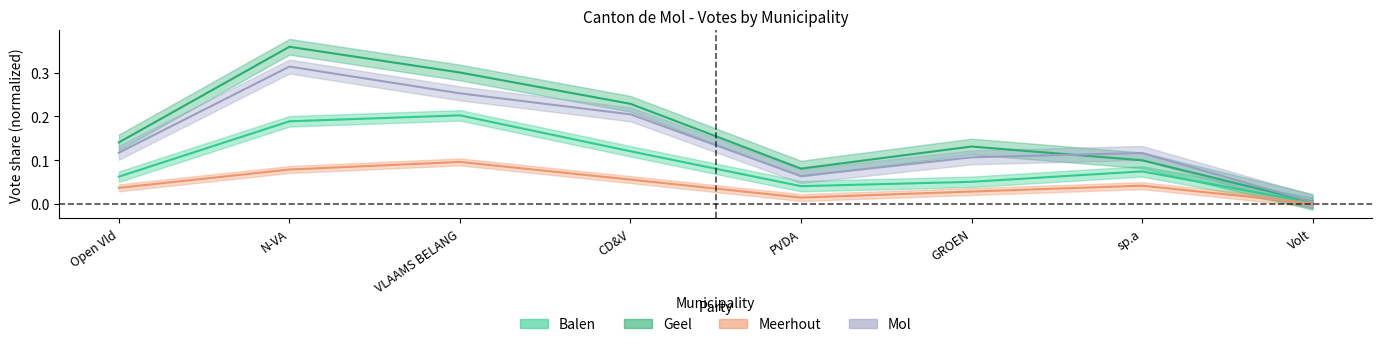

What is the label of the 1st point from the left?

Open Vld